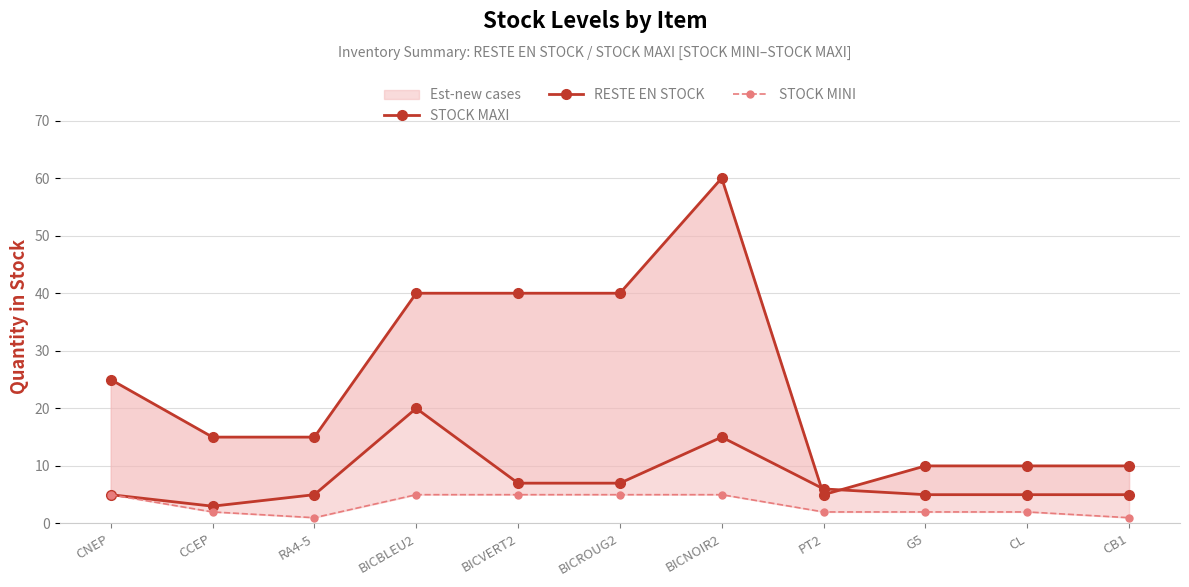

Is it true that RESTE EN STOCK equals 6 at PT2?

True